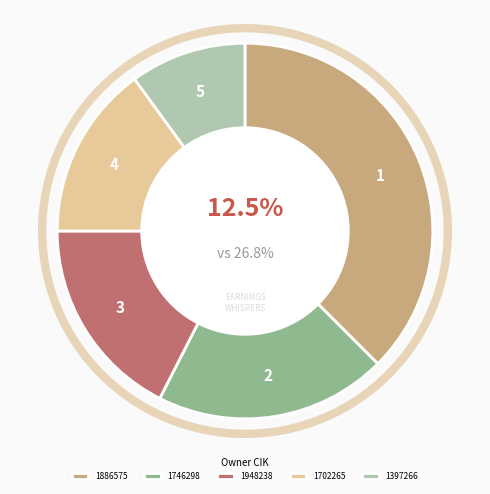

Count the number of slices in the pie.

5